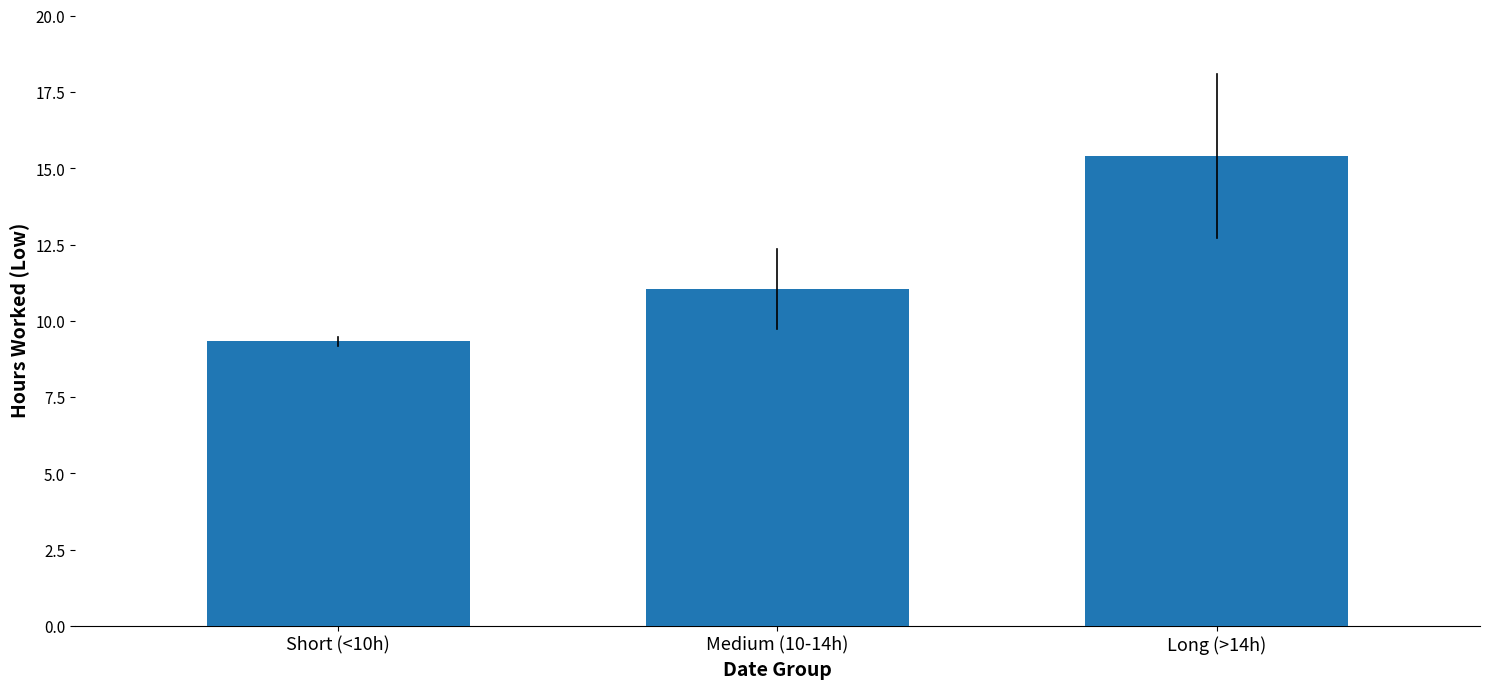

What is the average value?

11.9